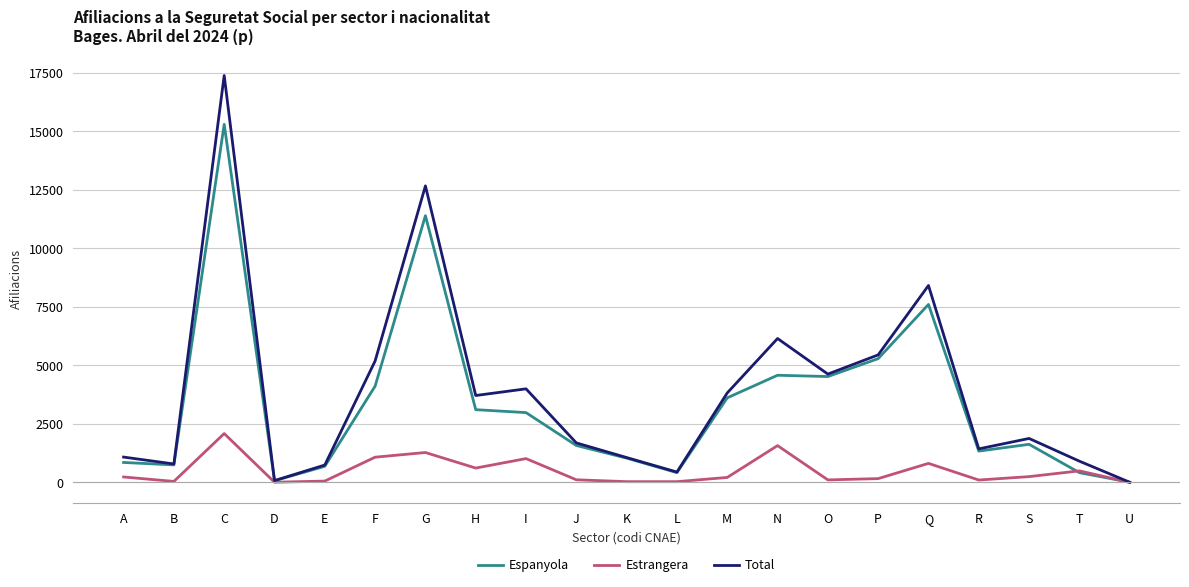

Is this an area chart (filled region under the line)?

No